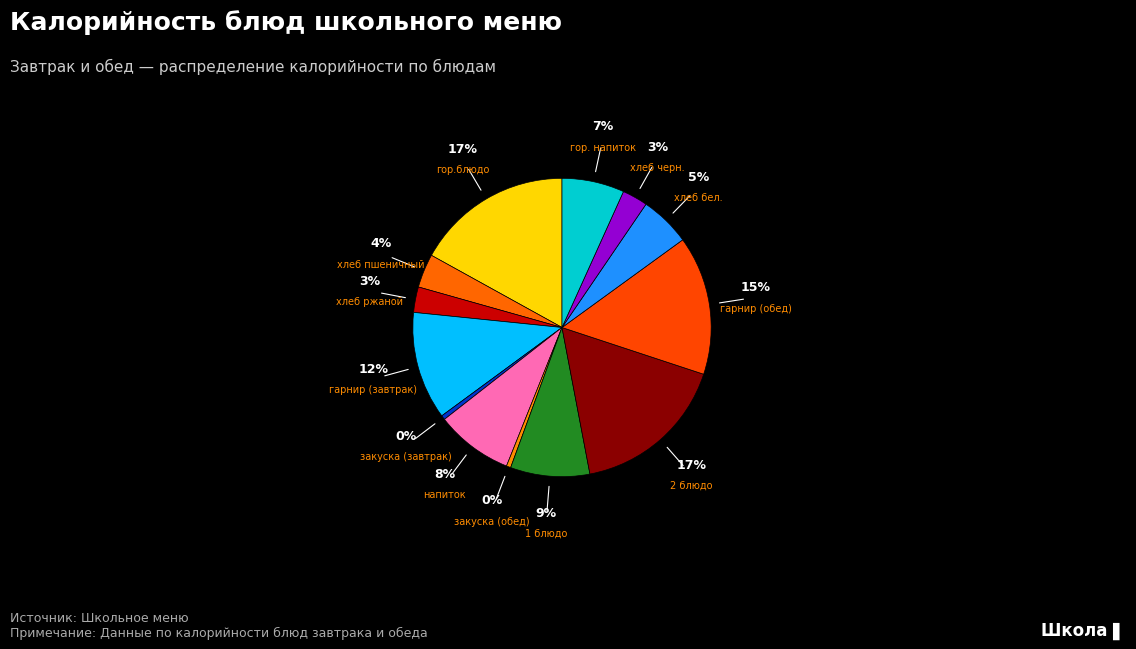

What percentage is the 1 блюдо slice, to the nearest percent?

9%